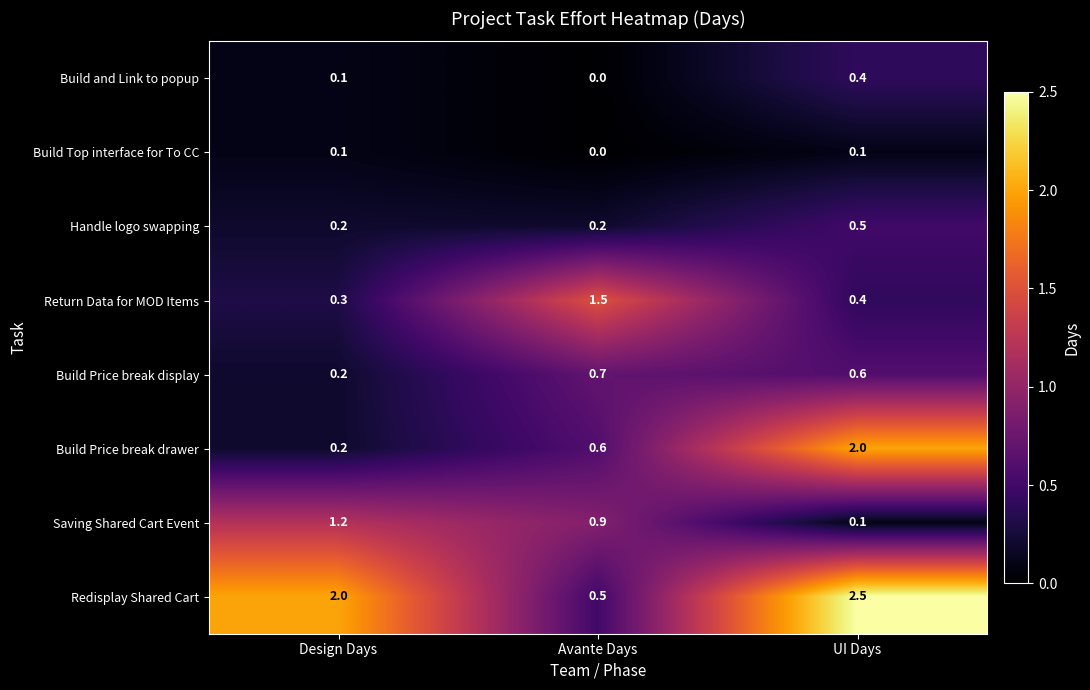

What is the sum of all Build Price break display values?

1.5